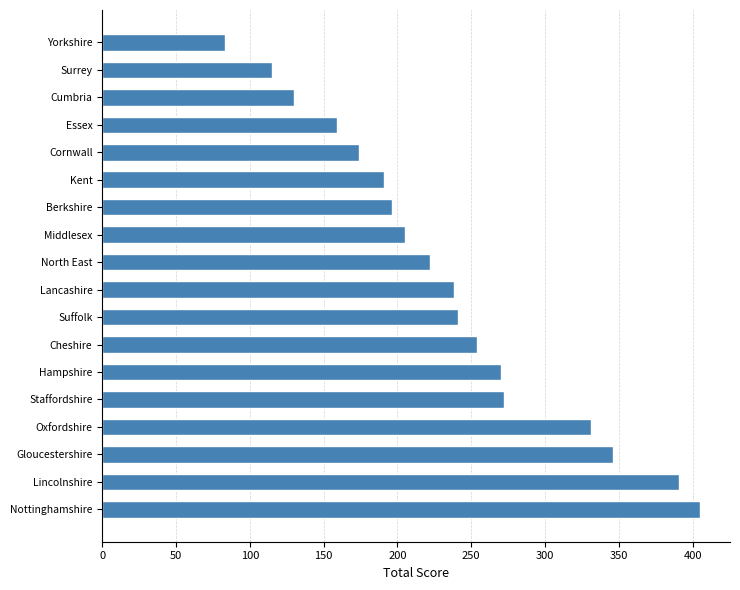

The value at Lincolnshire is 391. True or false?

True